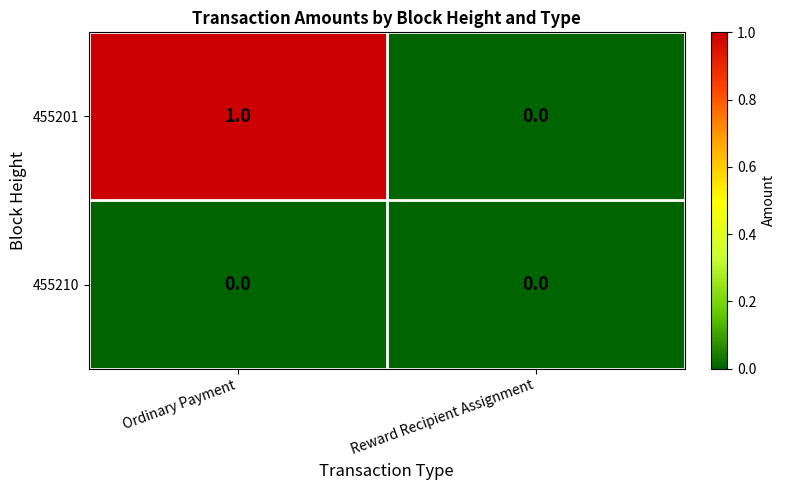

The 455210 series shows 0 at Reward Recipient Assignment. True or false?

True